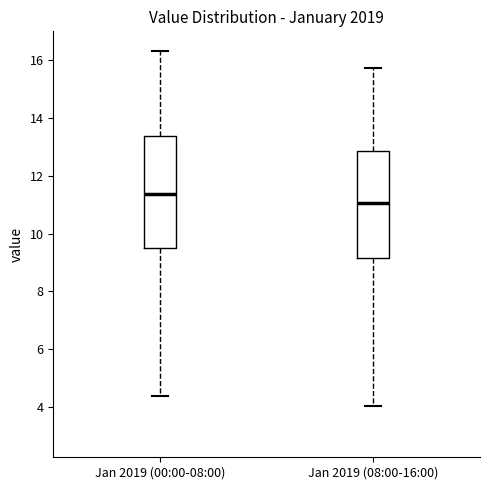

Which box's median line is the lowest?

Jan 2019 (08:00-16:00)